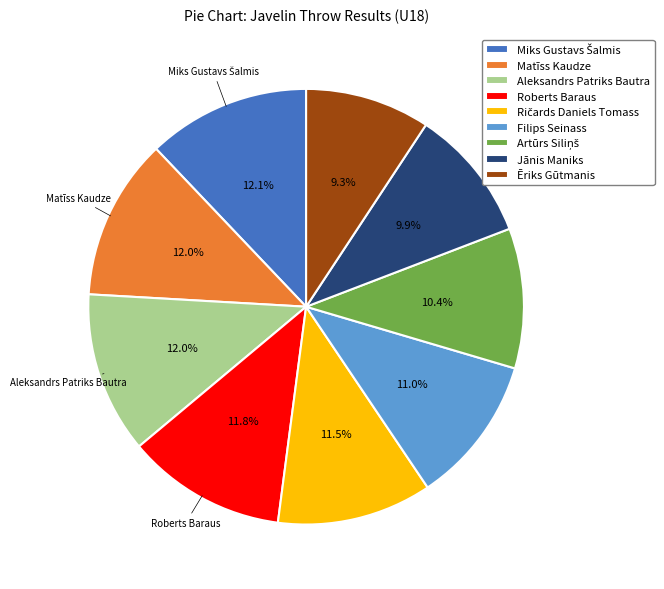

To the nearest percent, what is the difference between the Filips Seinass and Roberts Baraus slice percentages?

1%